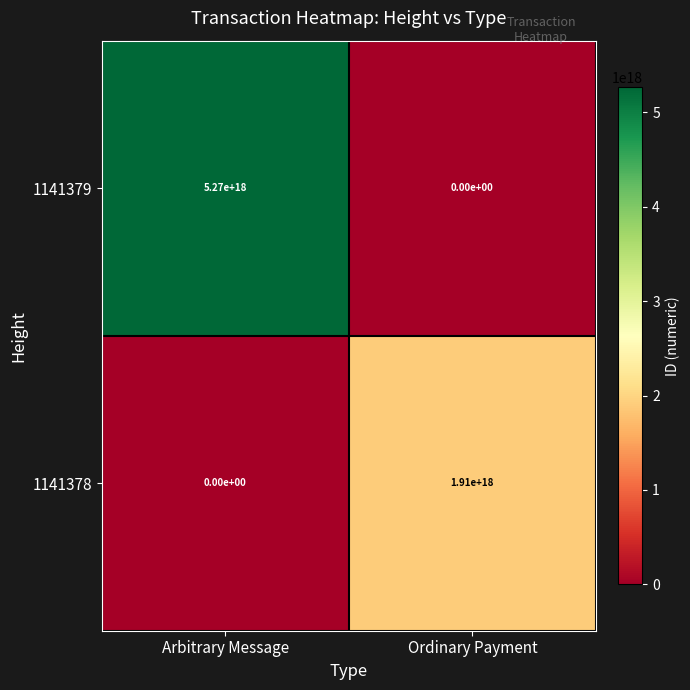

Which series changed the most between Arbitrary Message and Ordinary Payment?

1141379